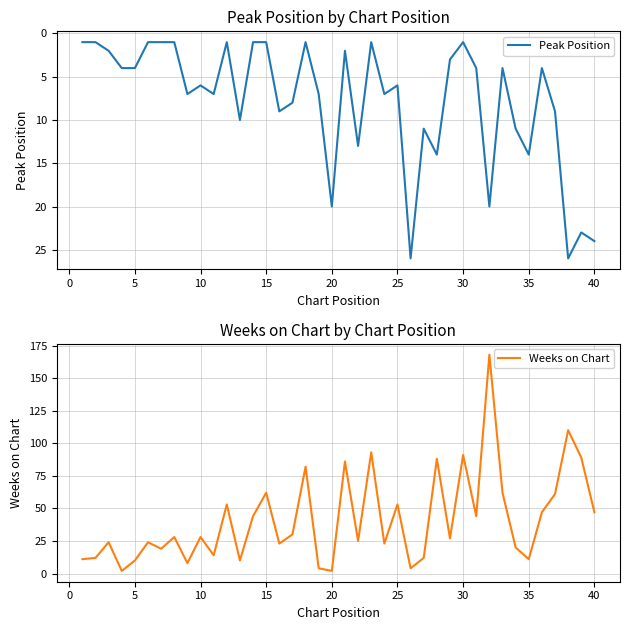

The Peak Position series shows 24 at 40. True or false?

True